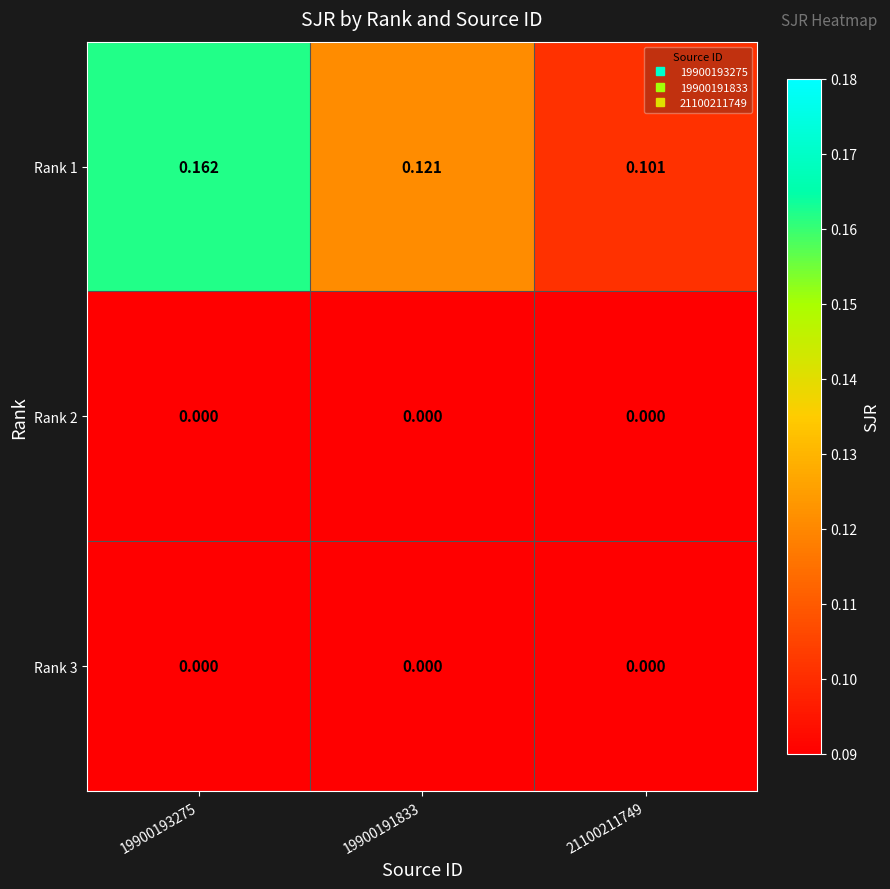

Is the value of Rank 1 at 19900193275 greater than the value of Rank 2 at 19900191833?

Yes